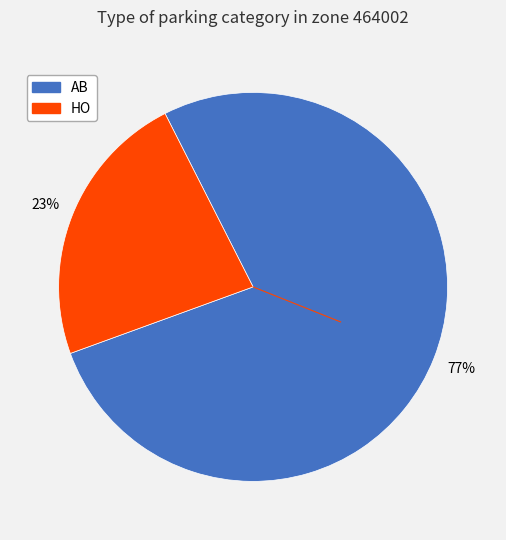

Approximately how many times larger is the value at AB compared to HO?

3.3